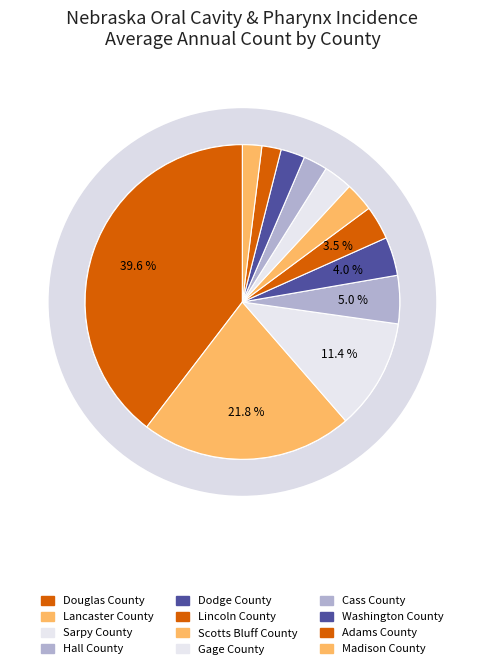

Is Sarpy County the majority of the pie?

No